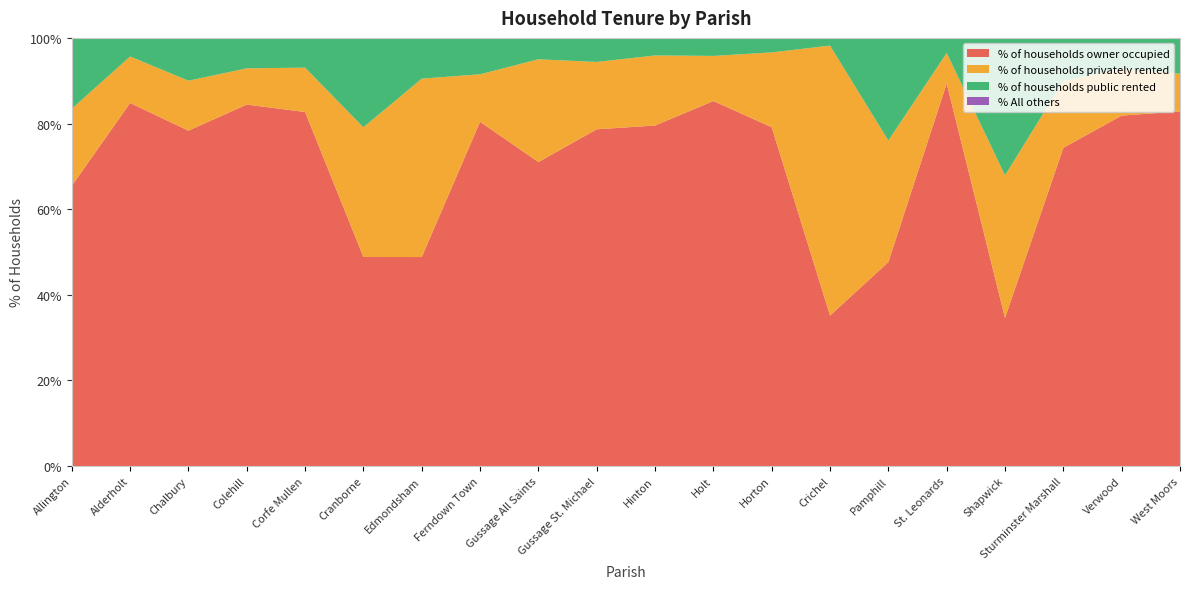

Reading left to right, what are all the values shown in this chart?

% of households owner occupied: 65.4	84.8	78.3	84.4	82.7	48.8	48.8	80.4	71.0	78.7	79.5	85.2	79.1	35.1	47.6	89.3	34.6	74.3	81.8	82.8
% of households privately rented: 18.0	10.9	11.7	8.5	10.4	30.3	41.7	11.1	24.0	15.7	16.4	10.5	17.5	63.1	28.4	7.2	33.3	15.6	10.9	8.8
% of households public rented: 16.5	4.3	10.0	7.1	7.0	20.9	9.5	8.5	5.0	5.6	4.1	4.2	3.4	1.8	24.0	3.5	32.1	10.1	7.2	8.4
% All others: 0.0	0.0	0.0	0.0	0.0	0.0	0.0	0.0	0.0	0.0	0.0	0.0	0.0	0.0	0.0	0.0	0.0	0.0	0.0	0.0